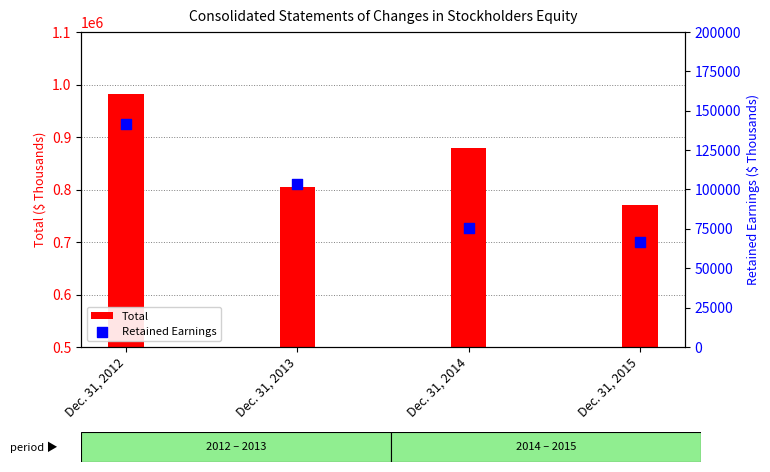

At which category is the sum across all series the highest?

Dec. 31, 2012